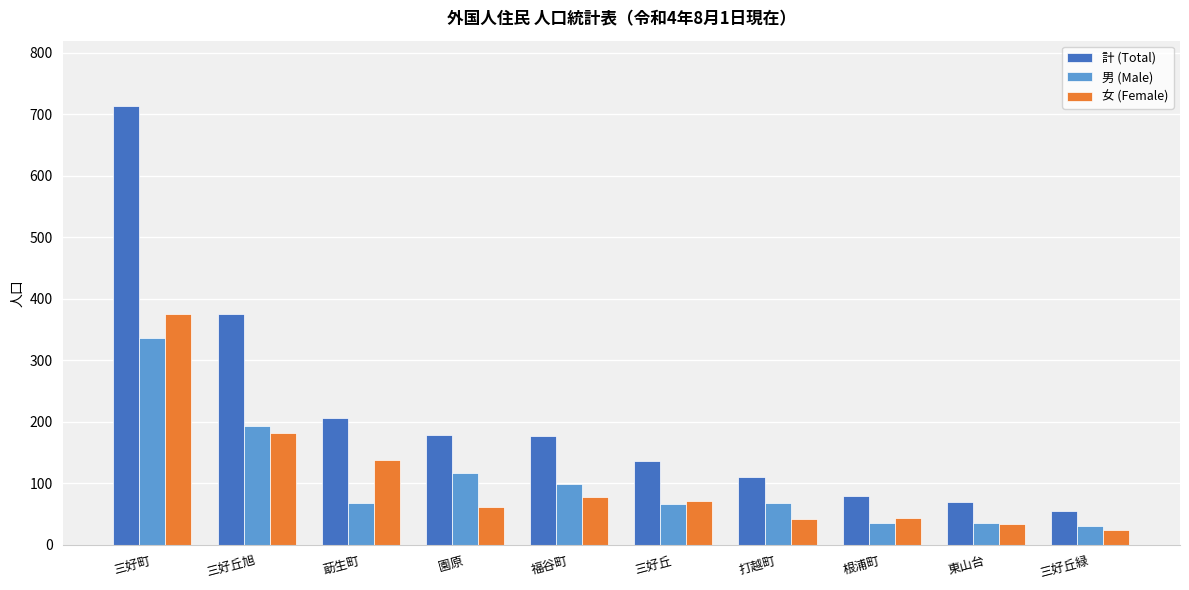

At which category is the sum across all series the highest?

三好町